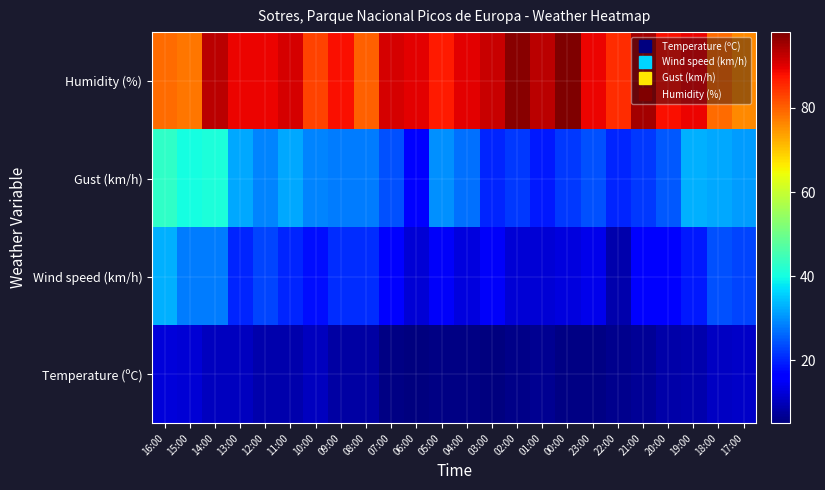

Reading left to right, what are all the values shown in this chart?

Temperature (ºC): 16:00=12.4	15:00=12.3	14:00=10.3	13:00=10.4	12:00=8.9	11:00=8.9	10:00=10.2	09:00=8.2	08:00=8.1	07:00=5.6	06:00=5.1	05:00=5.8	04:00=5.7	03:00=5.3	02:00=5.9	01:00=6.6	00:00=5.5	23:00=5.7	22:00=6.2	21:00=7.2	20:00=8.6	19:00=8.9	18:00=10.9	17:00=11.0
Wind speed (km/h): 16:00=33.0	15:00=28.0	14:00=28.0	13:00=20.0	12:00=23.0	11:00=20.0	10:00=18.0	09:00=21.0	08:00=21.0	07:00=17.0	06:00=12.0	05:00=15.0	04:00=13.0	03:00=15.0	02:00=12.0	01:00=12.0	00:00=13.0	23:00=14.0	22:00=9.0	21:00=16.0	20:00=17.0	19:00=19.0	18:00=24.0	17:00=23.0
Gust (km/h): 16:00=43.0	15:00=40.0	14:00=41.0	13:00=32.0	12:00=29.0	11:00=32.0	10:00=29.0	09:00=28.0	08:00=28.0	07:00=24.0	06:00=17.0	05:00=30.0	04:00=27.0	03:00=20.0	02:00=22.0	01:00=19.0	00:00=22.0	23:00=24.0	22:00=20.0	21:00=22.0	20:00=25.0	19:00=33.0	18:00=32.0	17:00=31.0
Humidity (%): 16:00=79.0	15:00=78.0	14:00=93.0	13:00=89.0	12:00=89.0	11:00=91.0	10:00=83.0	09:00=88.0	08:00=80.0	07:00=91.0	06:00=90.0	05:00=87.0	04:00=90.0	03:00=92.0	02:00=97.0	01:00=93.0	00:00=98.0	23:00=89.0	22:00=85.0	21:00=95.0	20:00=88.0	19:00=89.0	18:00=79.0	17:00=76.0